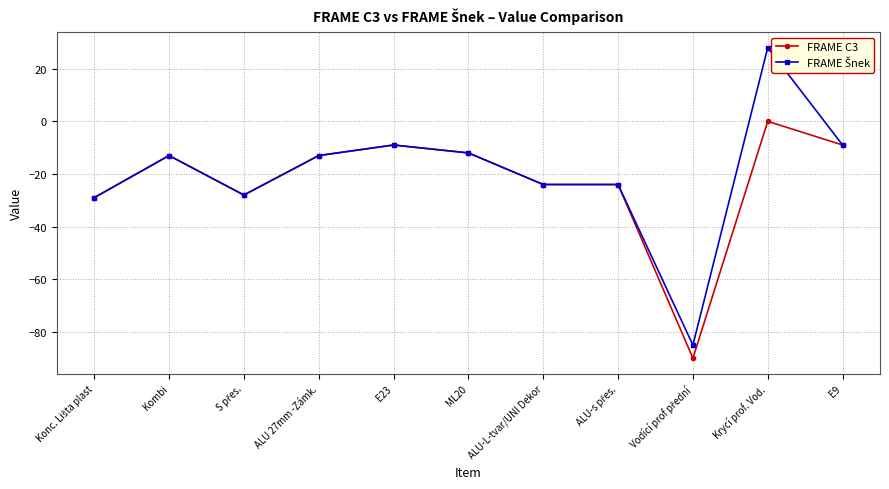

What is the label of the 5th point from the left?

E23